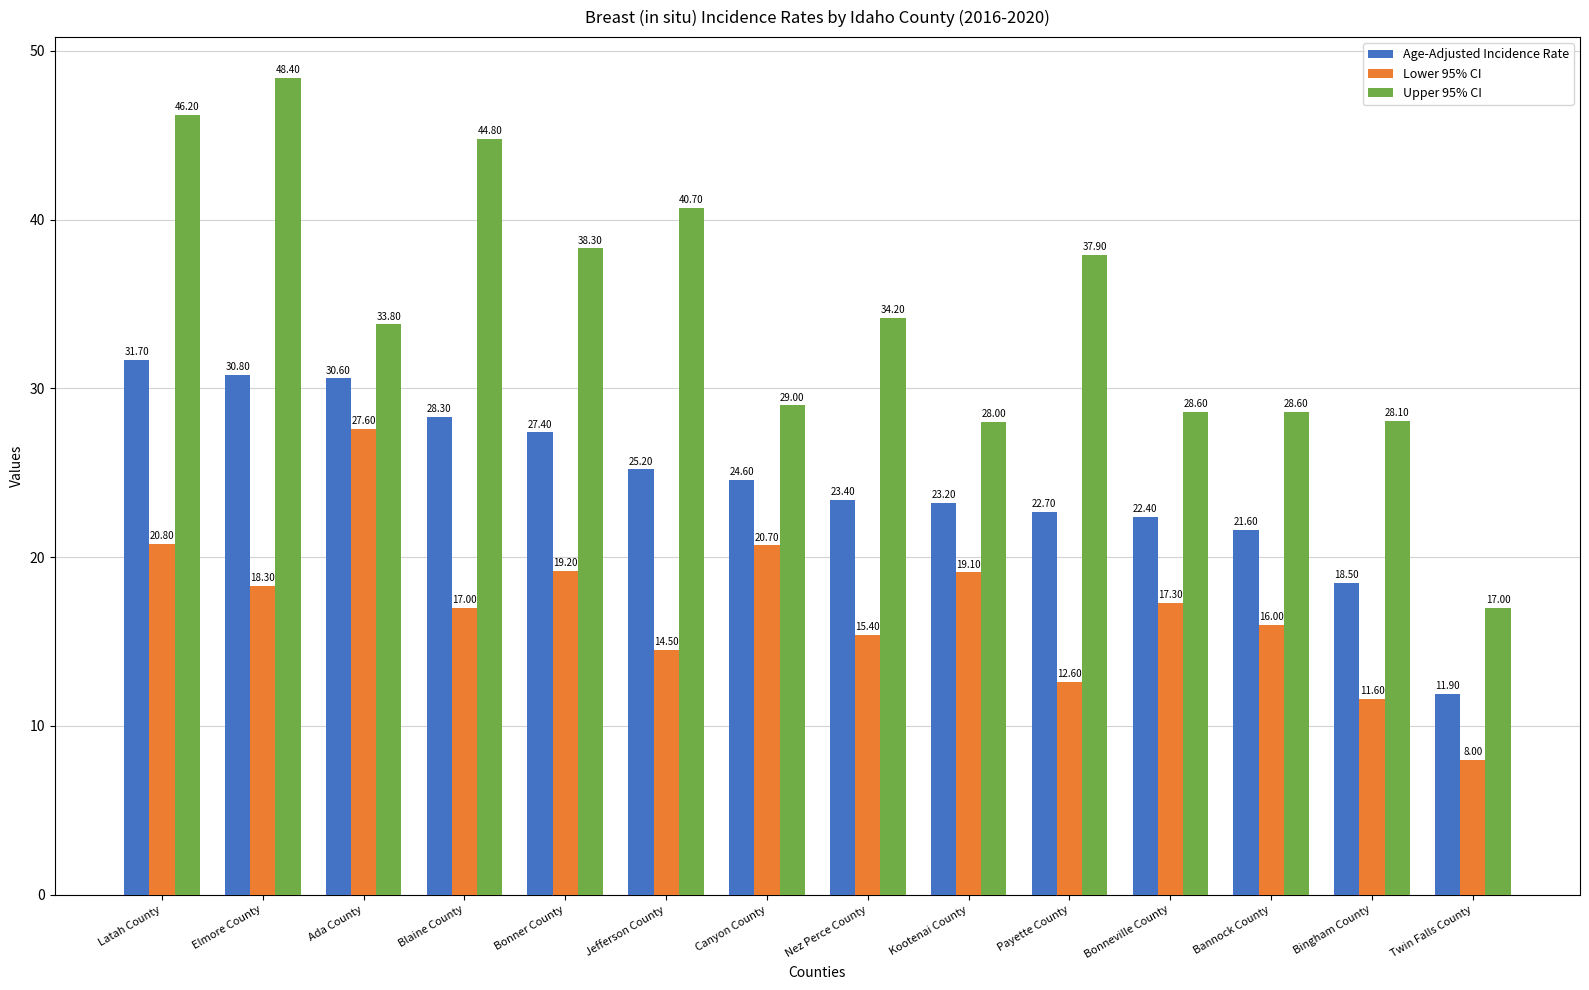

What is the value of the Age-Adjusted Incidence Rate bar at the 4th from the left?

28.3